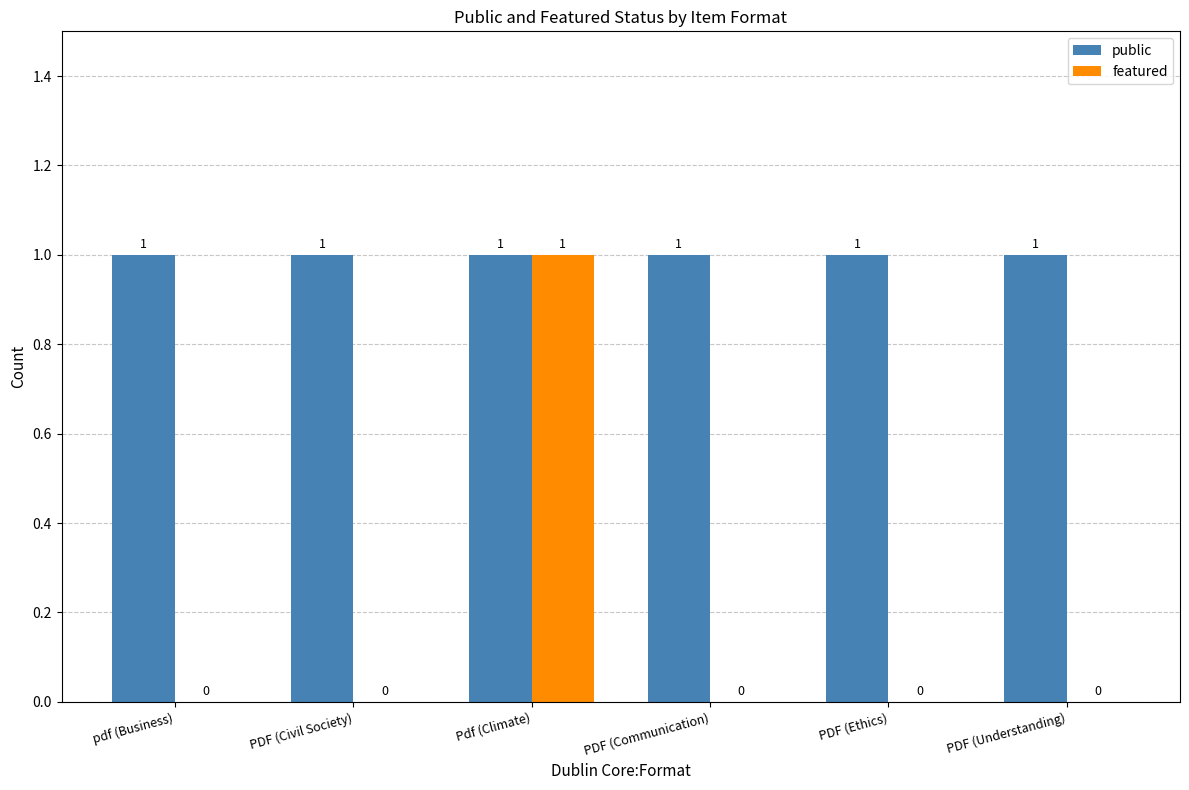

At which category is the sum across all series the highest?

Pdf (Climate)